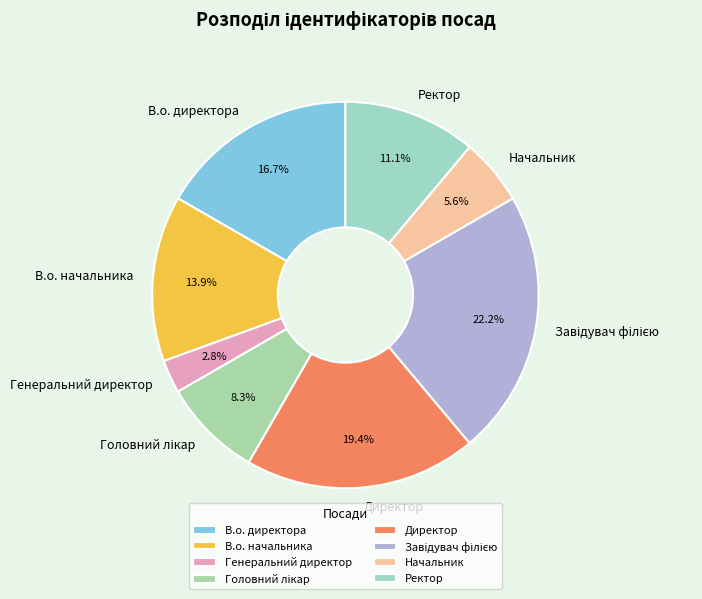

Does Генеральний директор represent more than half of the total?

No